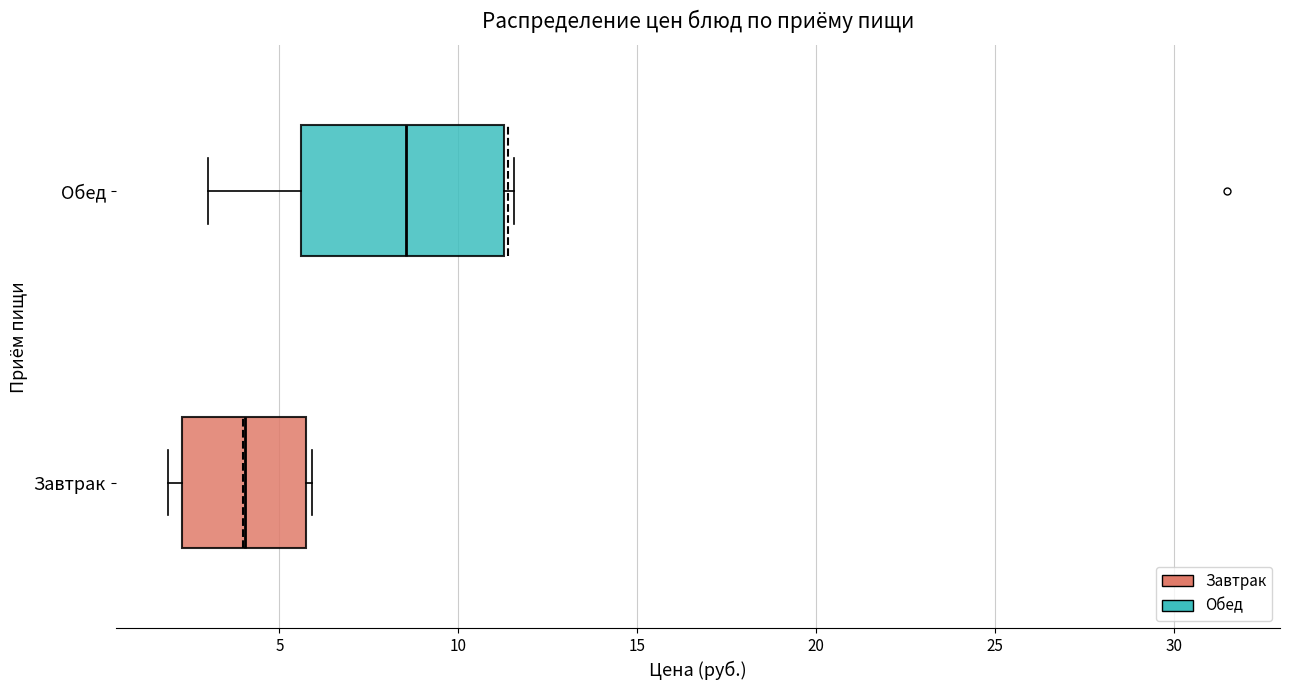

Which box is the widest, from its left edge to its right edge?

Обед